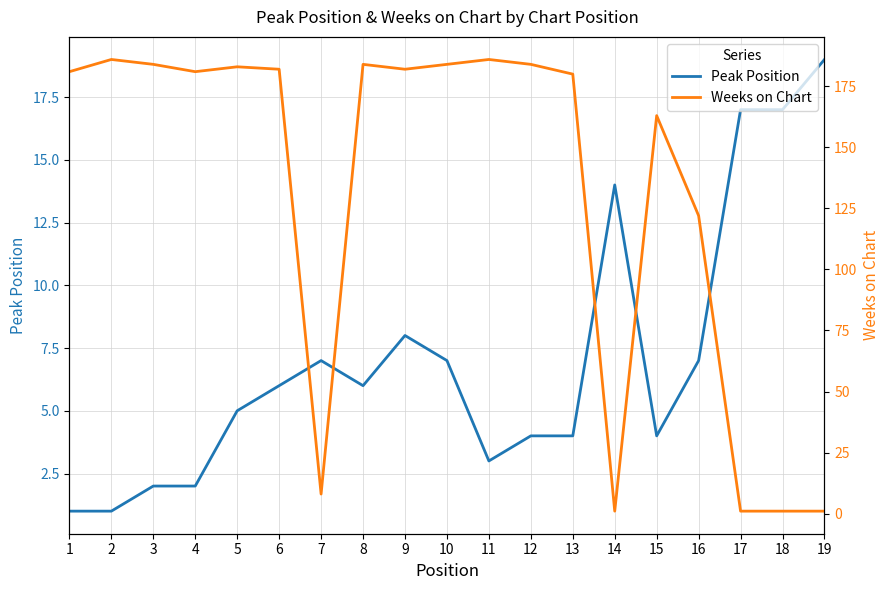

Which series has the largest total across all categories?

Weeks on Chart